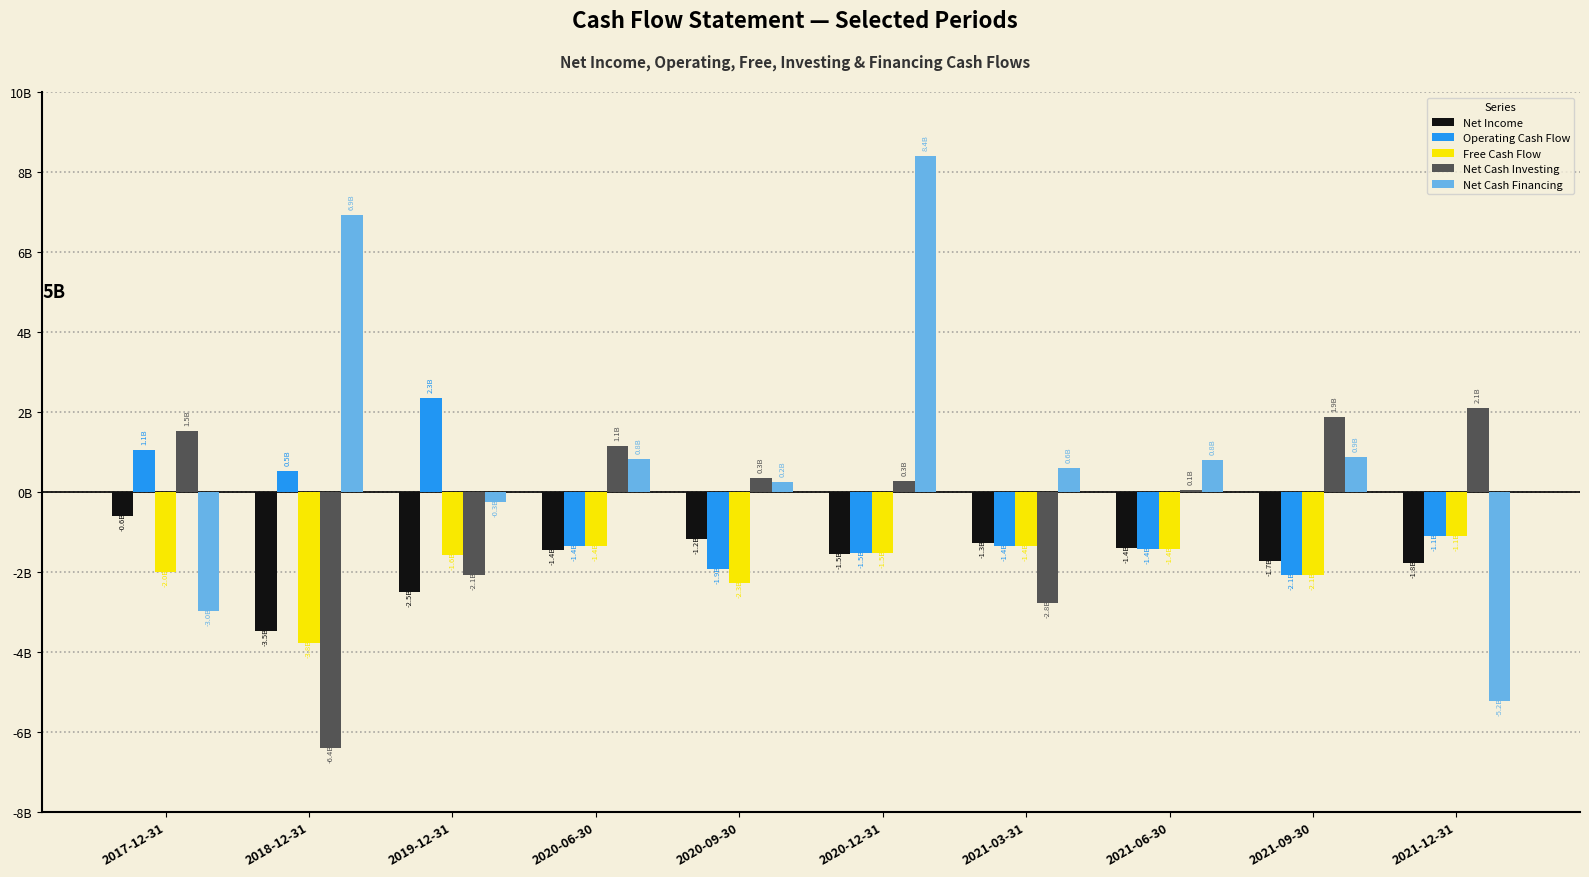

Reading right to left, transcribe all the data shown in this chart.

Net Income: -1775787000	-1729560000	-1397227000	-1267010000	-1547614000	-1174288000	-1441817000	-2493785000	-3476719000	-612380000
Operating Cash Flow: -1095365000	-2080544000	-1425910000	-1350028000	-1519447000	-1929077000	-1358278000	2342583000	527994000	1052764000
Free Cash Flow: -1095365000	-2080544000	-1425910000	-1350028000	-1519447000	-2274624000	-1358278000	-1566831000	-3767939000	-1996333000
Net Cash Investing: 2097104000	1885081000	58140000	-2777975000	281471000	342847000	1144401000	-2088910000	-6411894000	1527213000
Net Cash Financing: -5238940000	867420000	801074000	610991000	8392477000	238109000	822793000	-259249000	6923233000	-2980784000